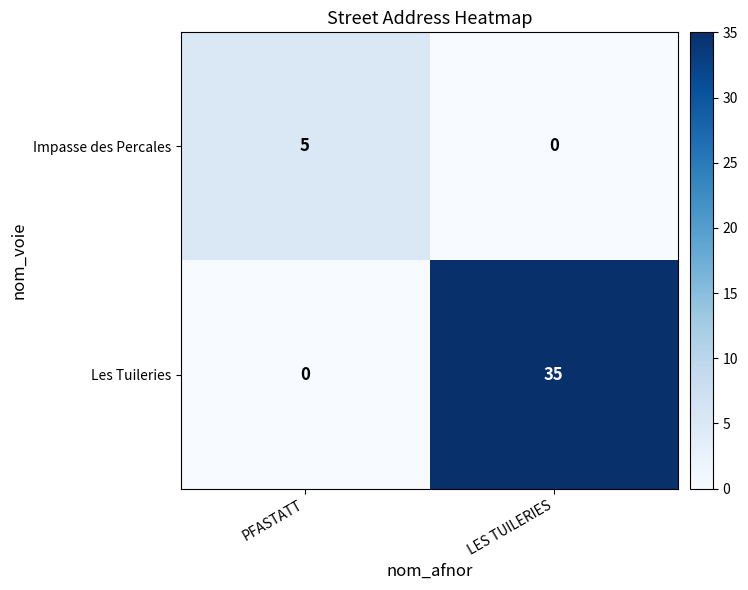

What is the spread (max minus min) of values at PFASTATT?

5